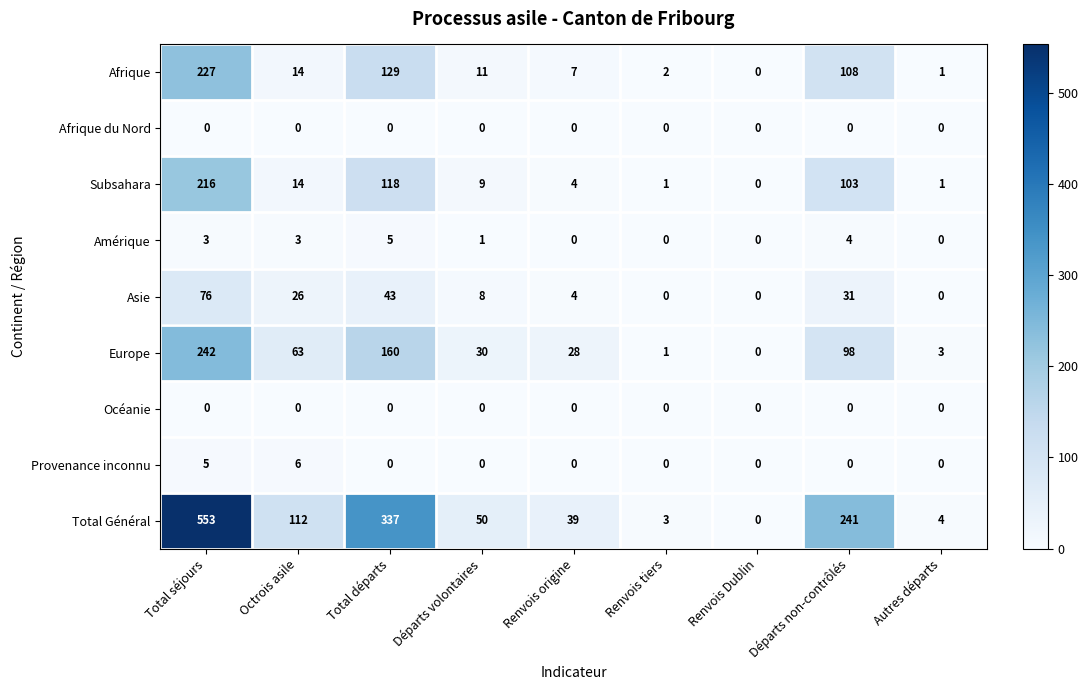

At which label is Europe closest to 121?

Départs non-contrôlés